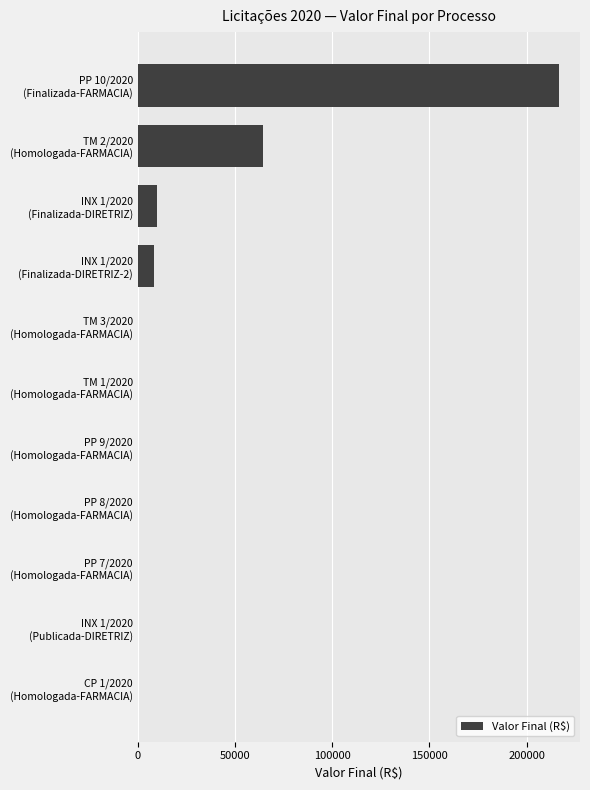

What is the maximum value shown in the chart?

216682.0